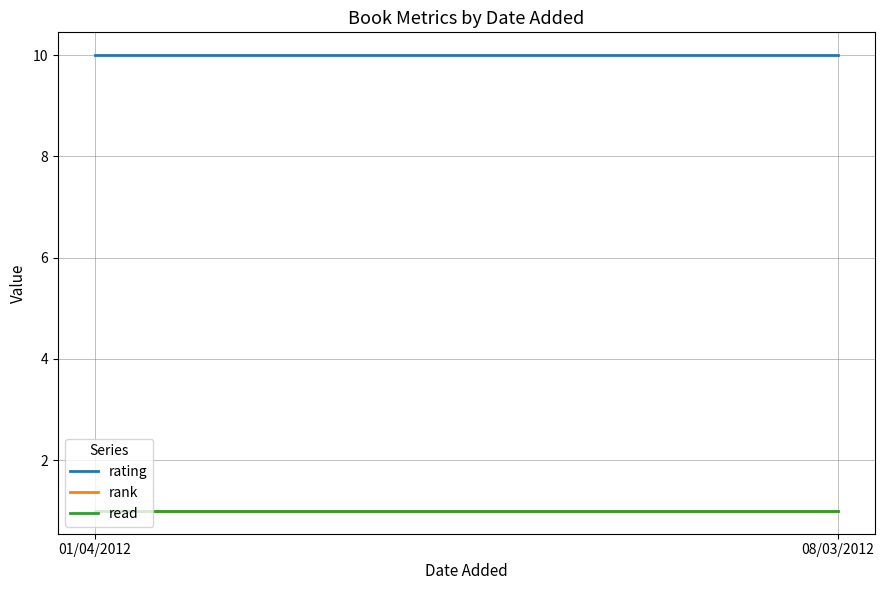

What is the sum of the rank values at 01/04/2012 and 08/03/2012?

2